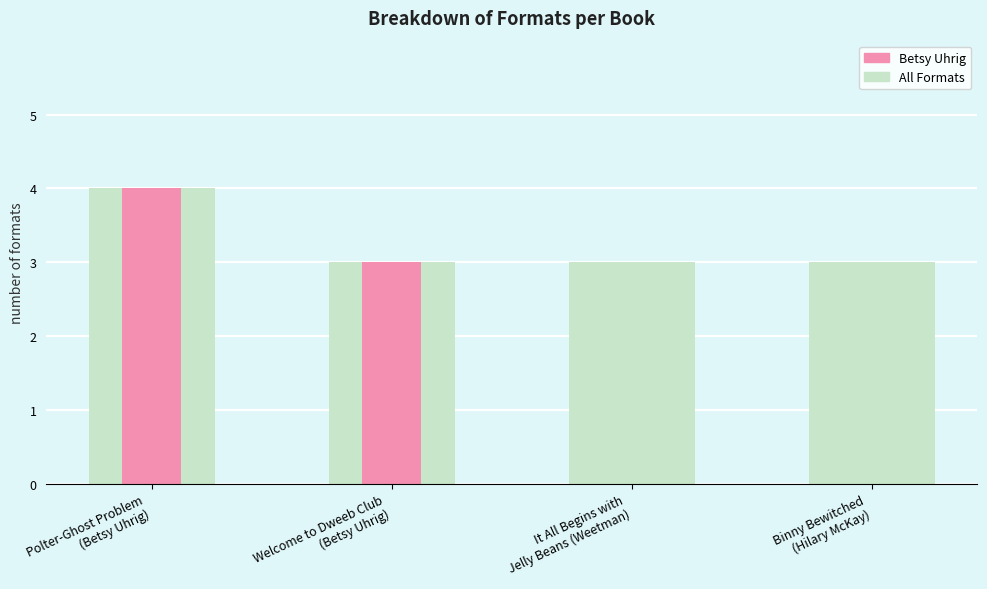

Count the number of categories in the chart.

4